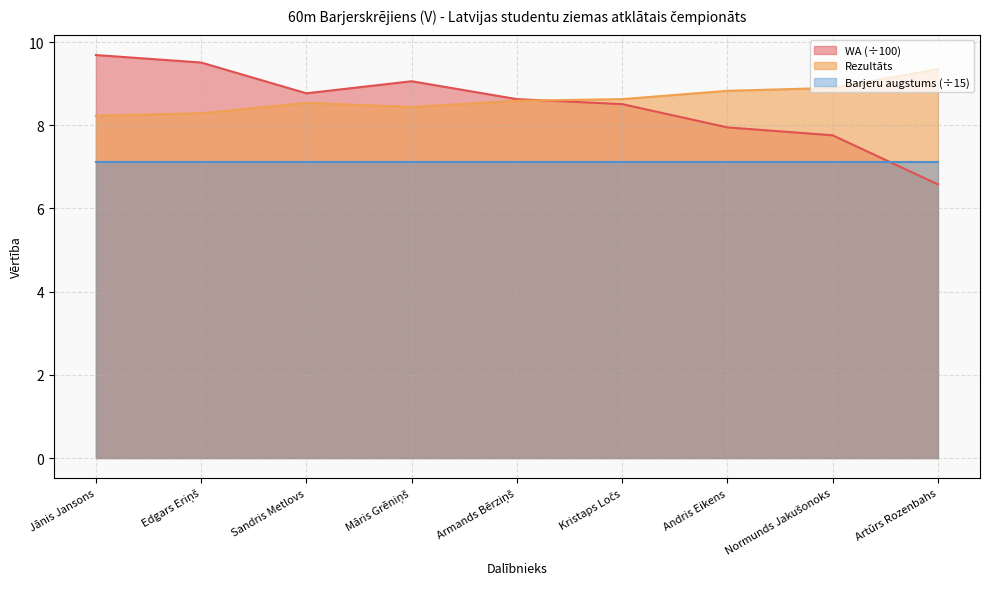

How many interior local peaks does the Rezultāts series have?

1